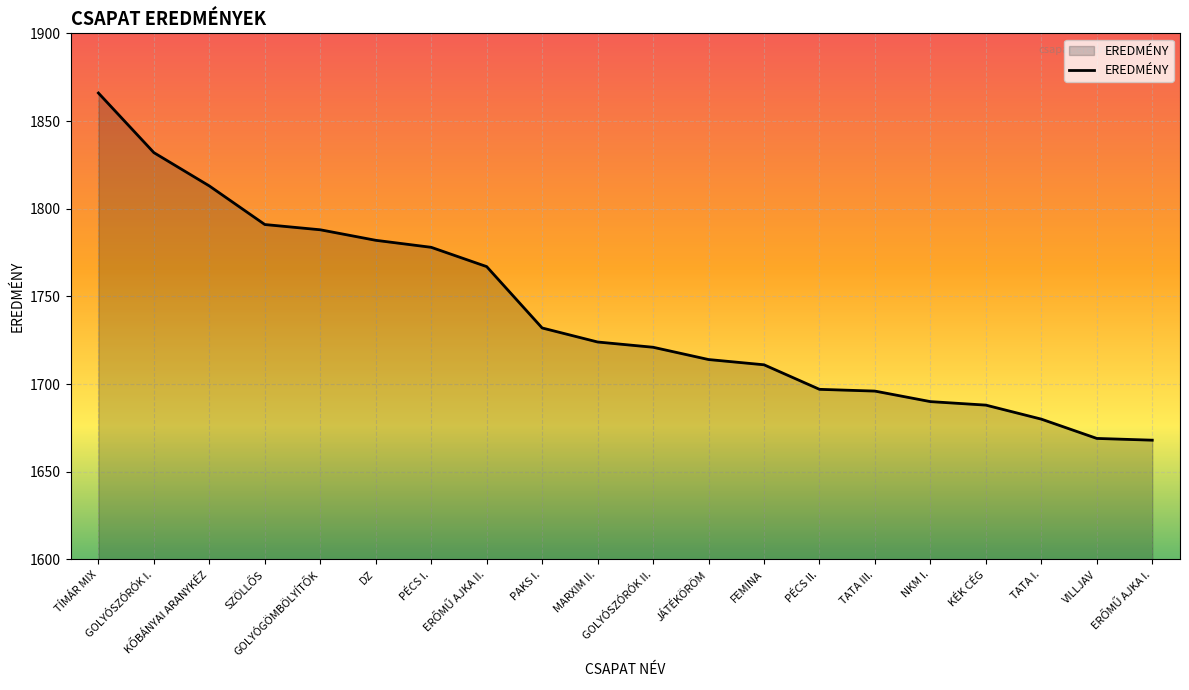

What is the difference between the maximum and minimum values?

198